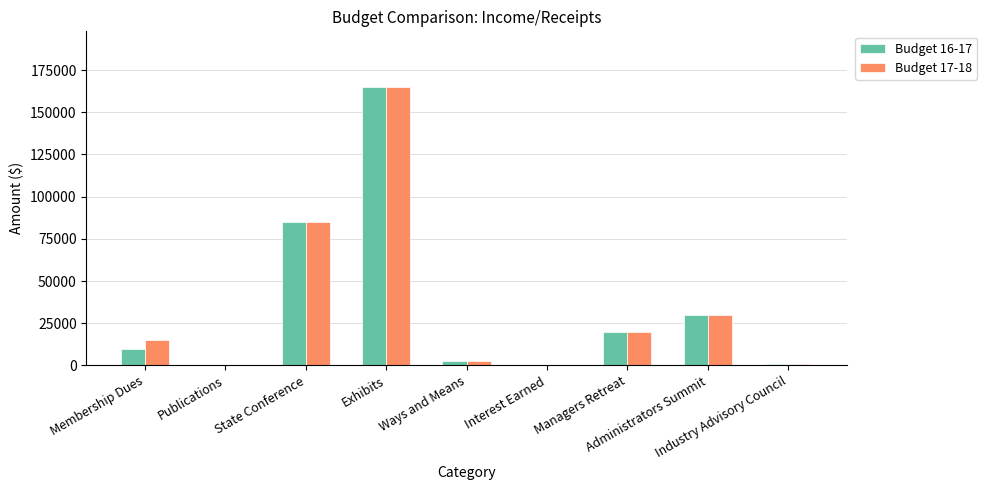

What is the maximum value shown in the chart?

165000